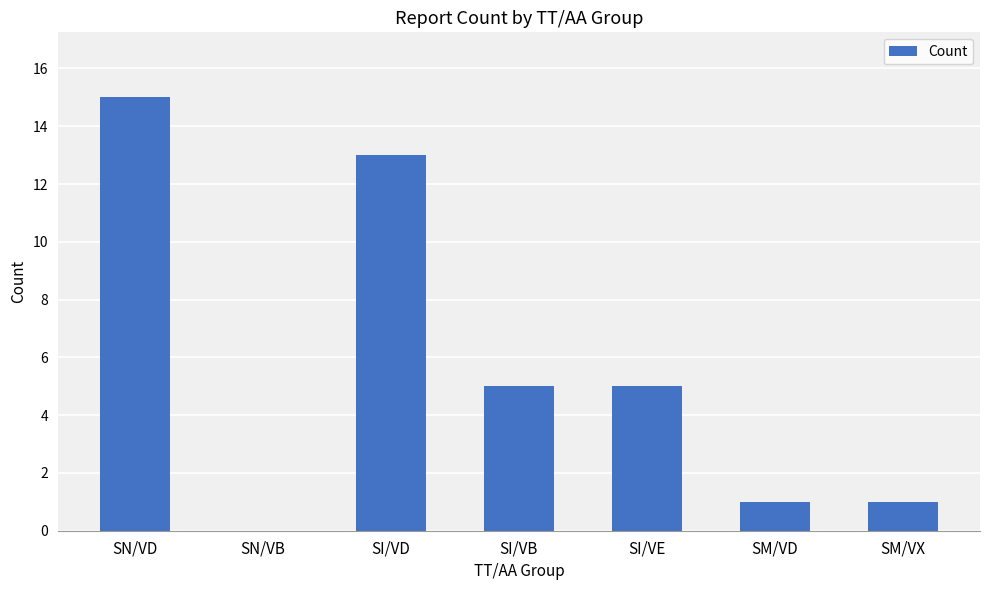

At which category does the chart reach its peak across all series?

SN/VD